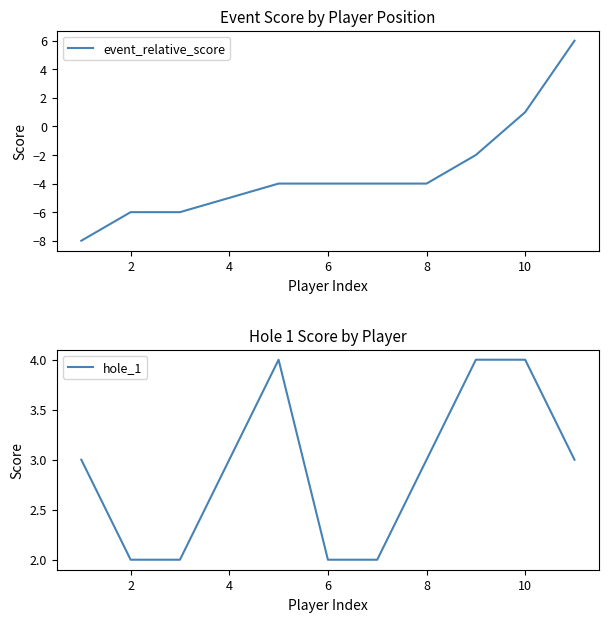

True or false: event_relative_score has a value of -4 at 8.

True